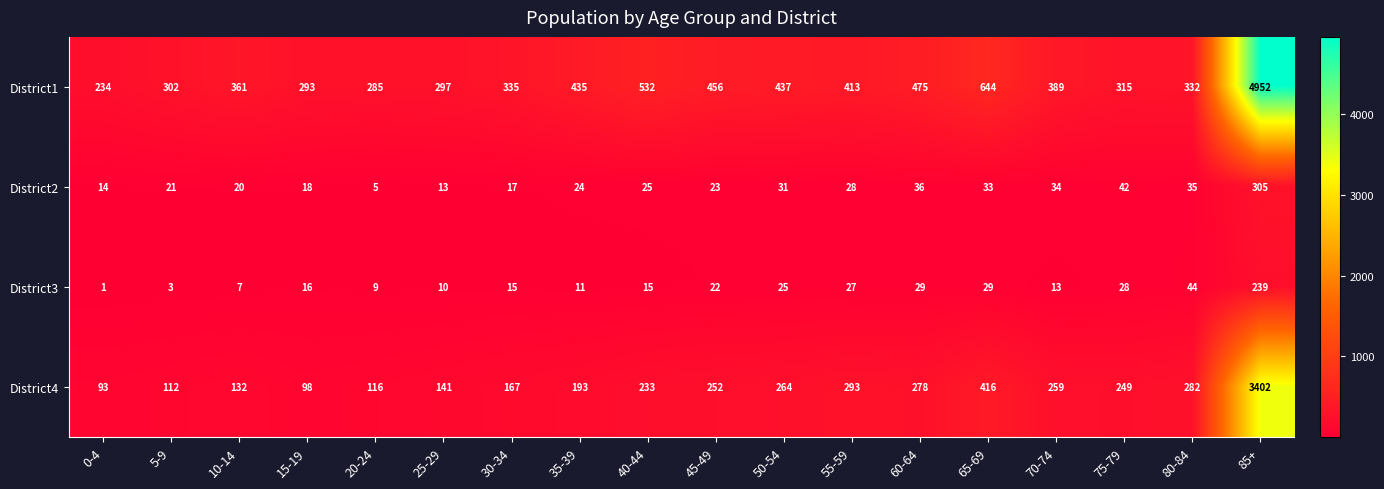

The District3 series shows 25 at 50-54. True or false?

True